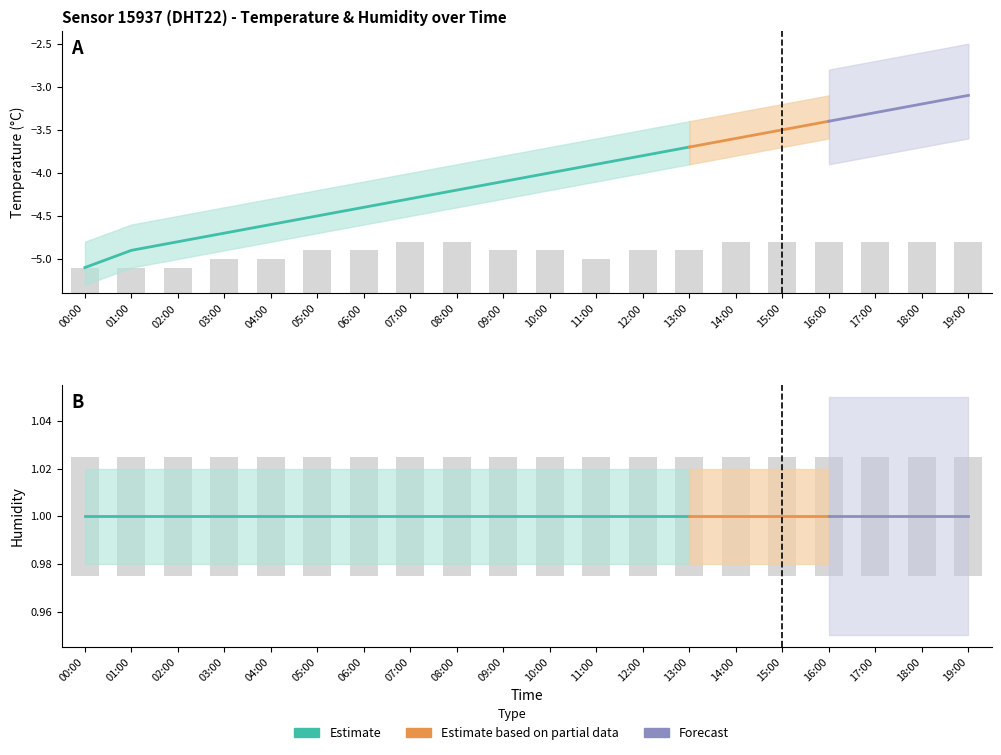

The temp_lower series shows -1.1 at 18:00. True or false?

False